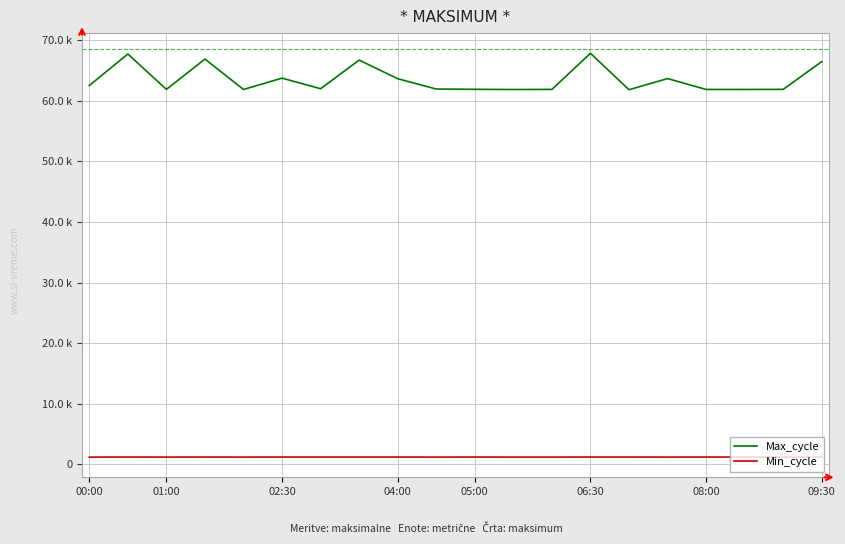

Does the chart display data point markers on the line(s)?

No